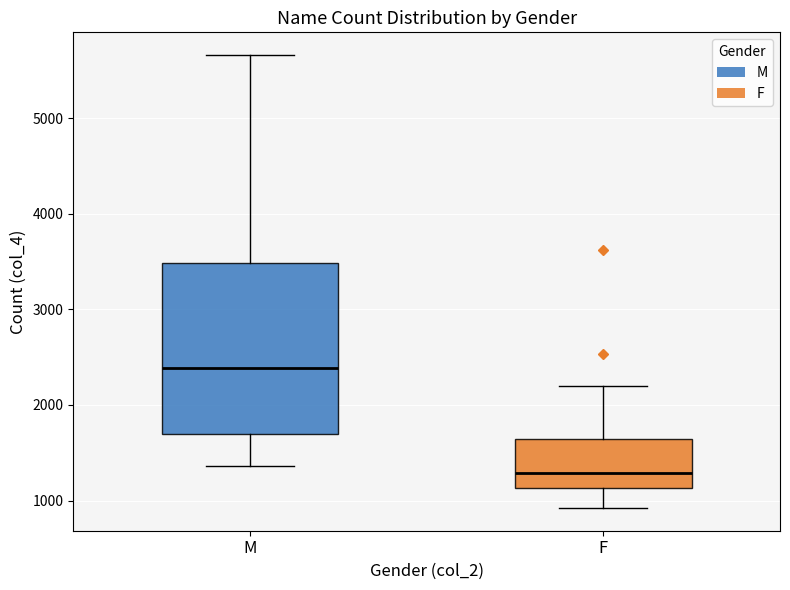

Where is the lower edge of the box for M on the y-axis? The values are not printed on the chart, so give them approximately, as read against the axis.

1700